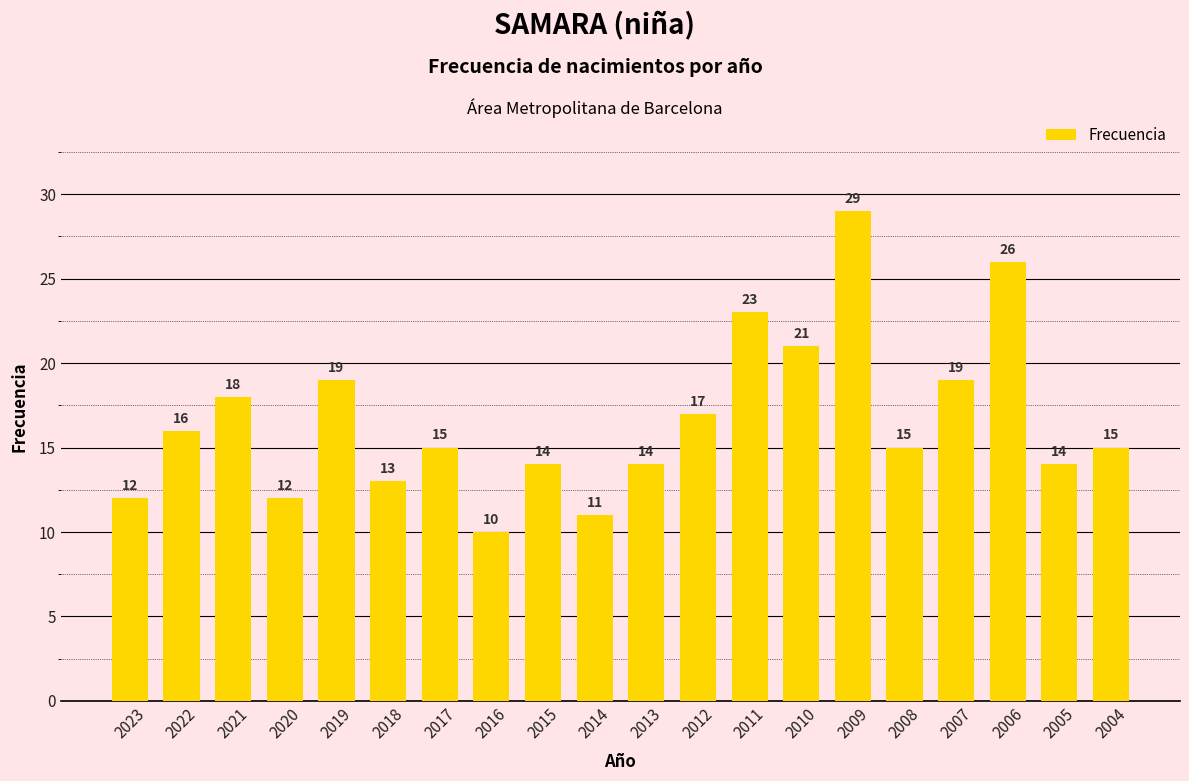

At which category does the chart reach its minimum across all series?

2016